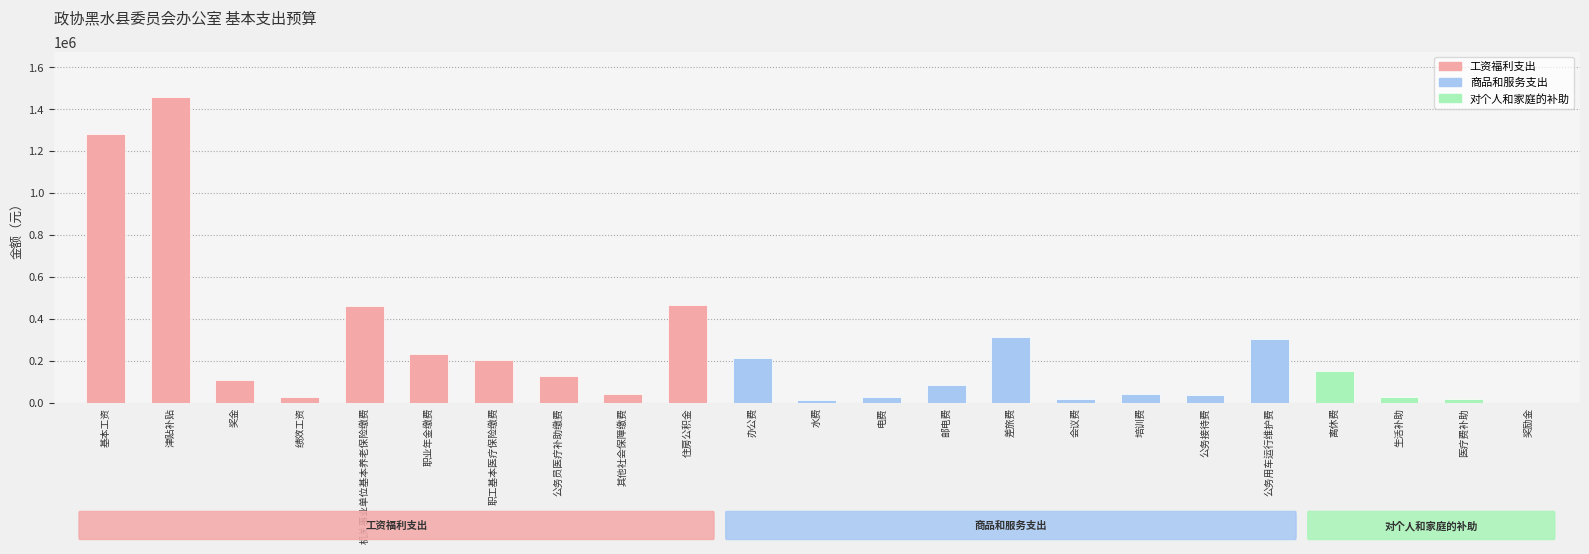

What is the sum of the values at 公务用车运行维护费 and 离休费?

454050.0